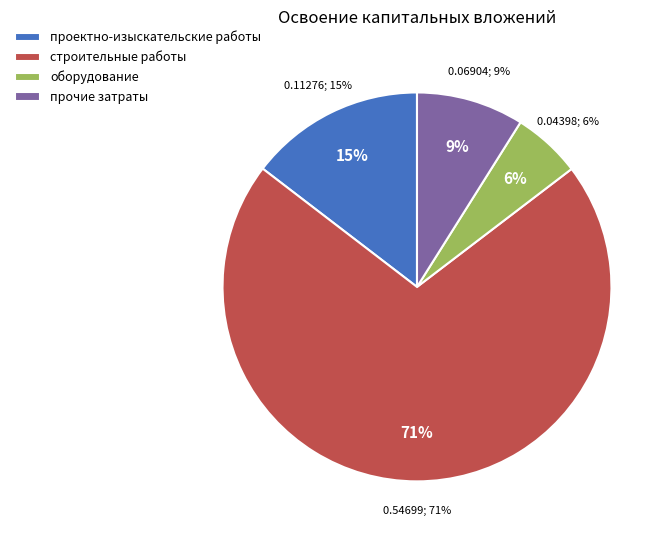

The строительные работы slice represents 61% of the pie. True or false?

False